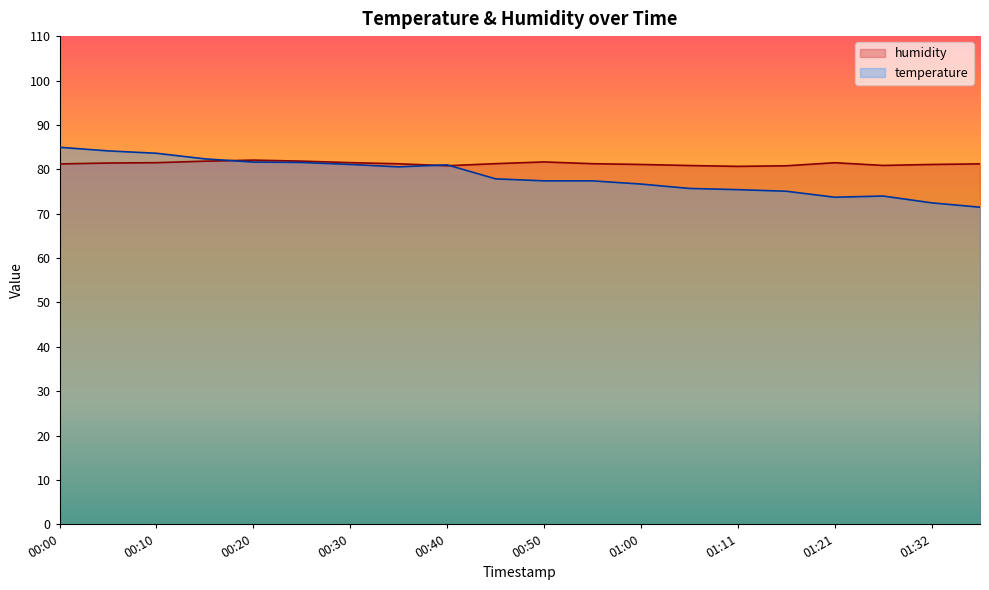

At which category does humidity reach its first local valley?

00:40